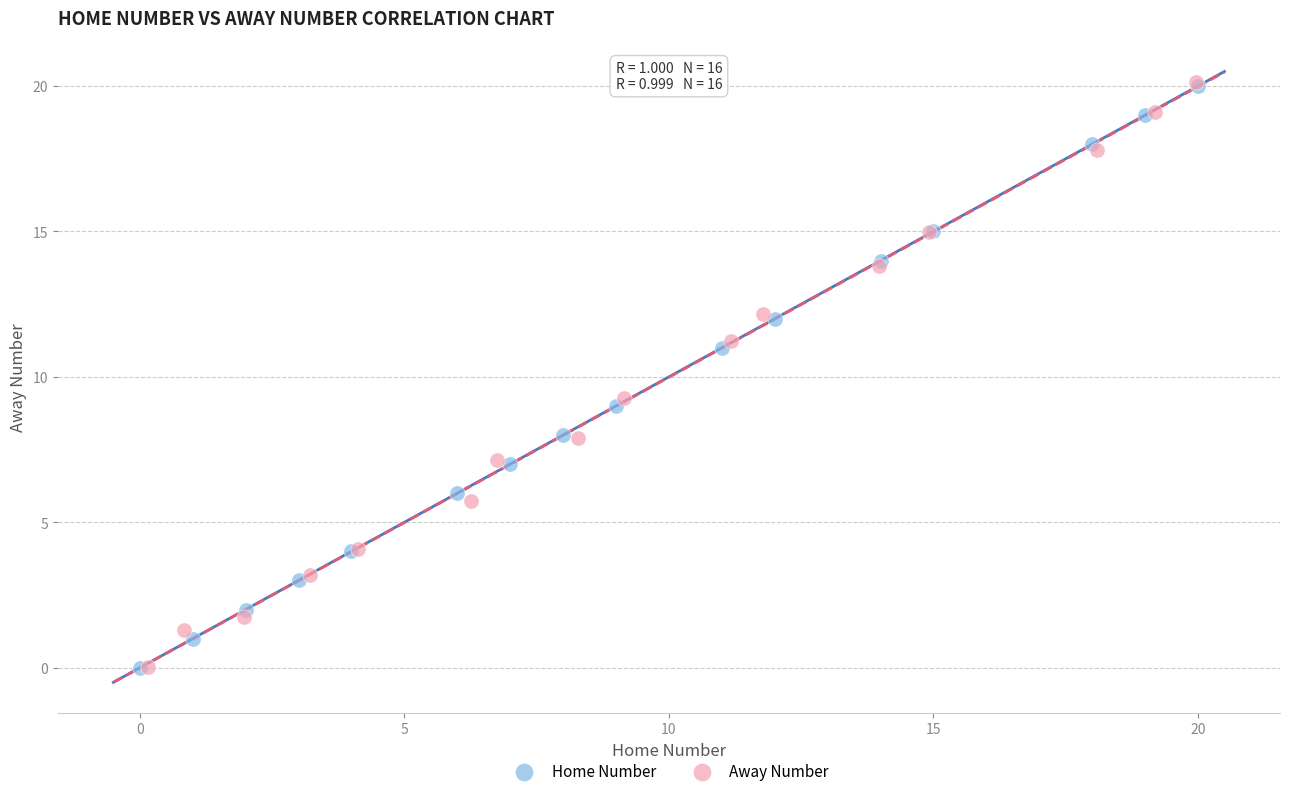

Which series has the largest Y range (max minus min)?

Away Number